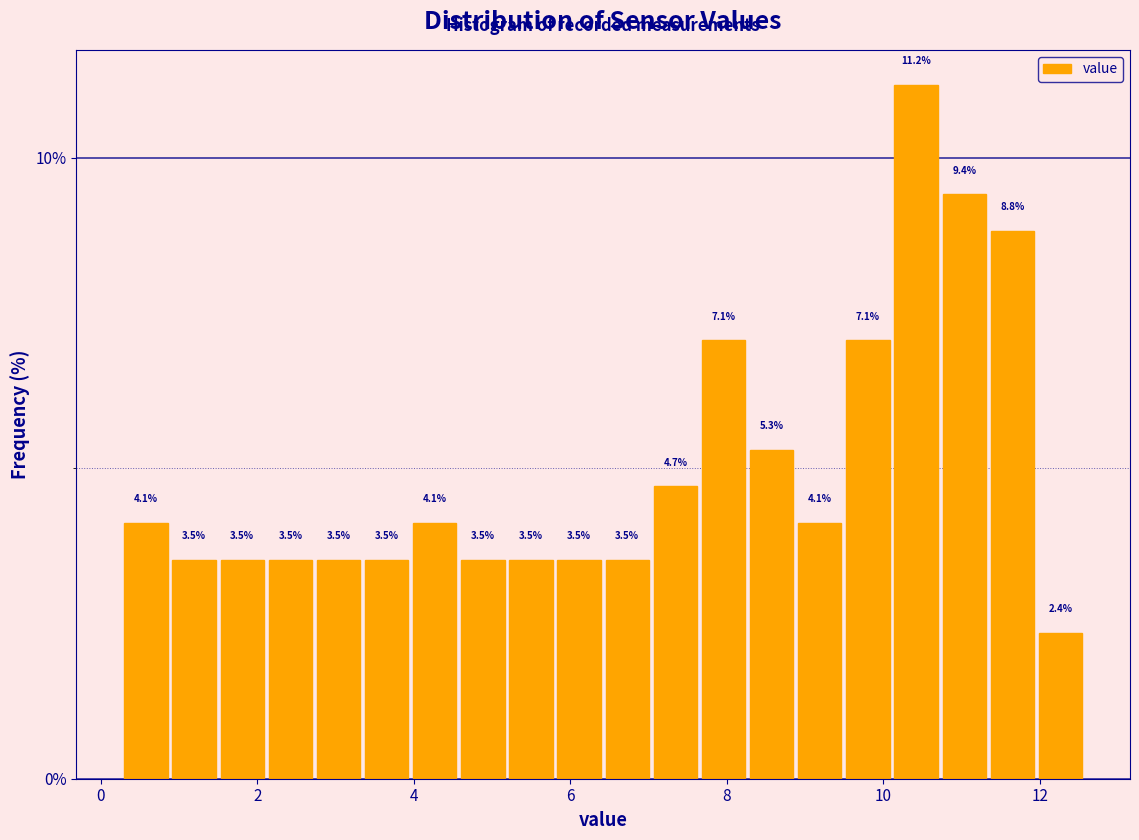

Around what value on the x-axis is the tallest bar? Give the approximate position of its centre, as read against the axis.

10.4